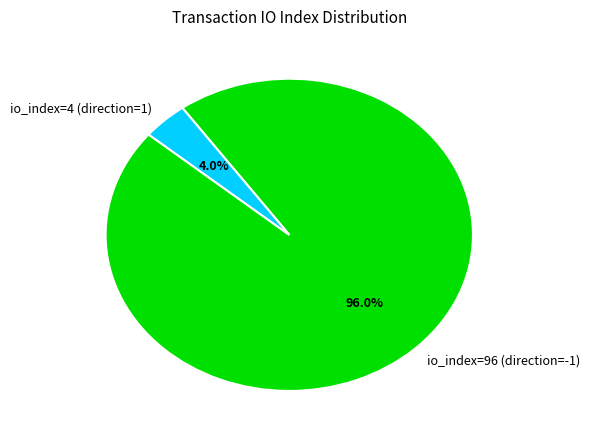

Which slice represents more than half of the pie?

io_index=96 (direction=-1)